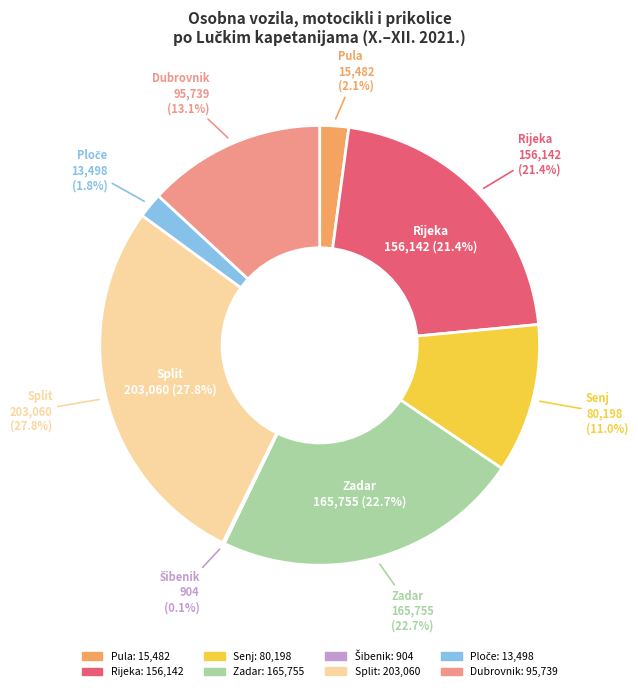

Rank the categories by value from highest to lowest.

Lučka kapetanija Split, Lučka kapetanija Zadar, Lučka kapetanija Rijeka, Lučka kapetanija Dubrovnik, Lučka kapetanija Senj, Lučka kapetanija Pula, Lučka kapetanija Ploče, Lučka kapetanija Šibenik